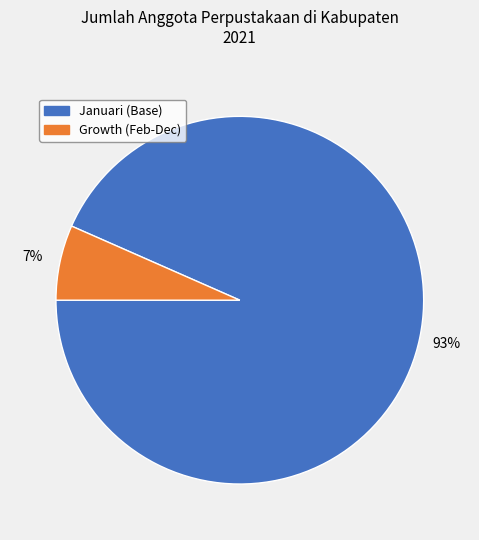

To the nearest percent, what is the average slice percentage?

50%